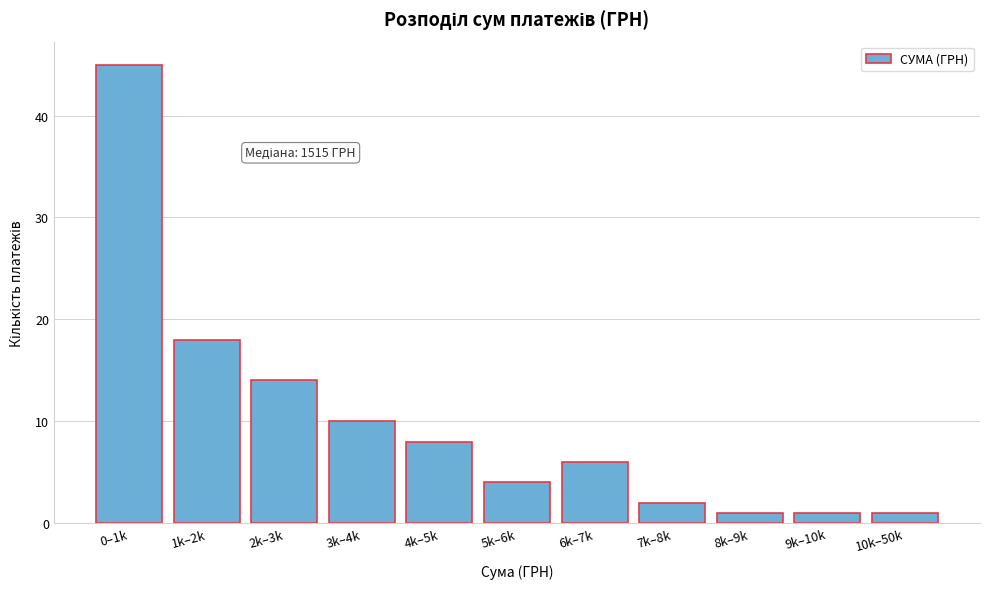

Reading left to right, list all the values displayed in this chart.

45	18	14	10	8	4	6	2	1	1	1